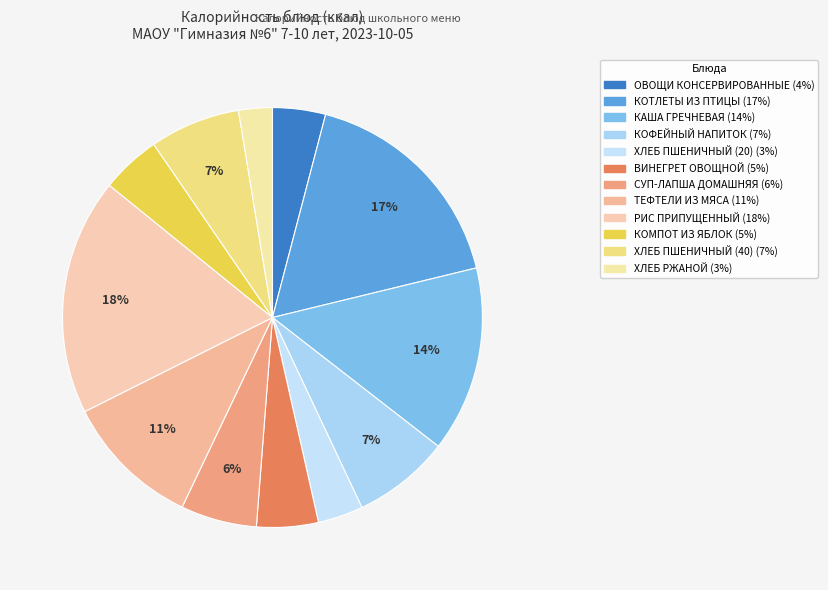

How many slices are in this pie chart?

12